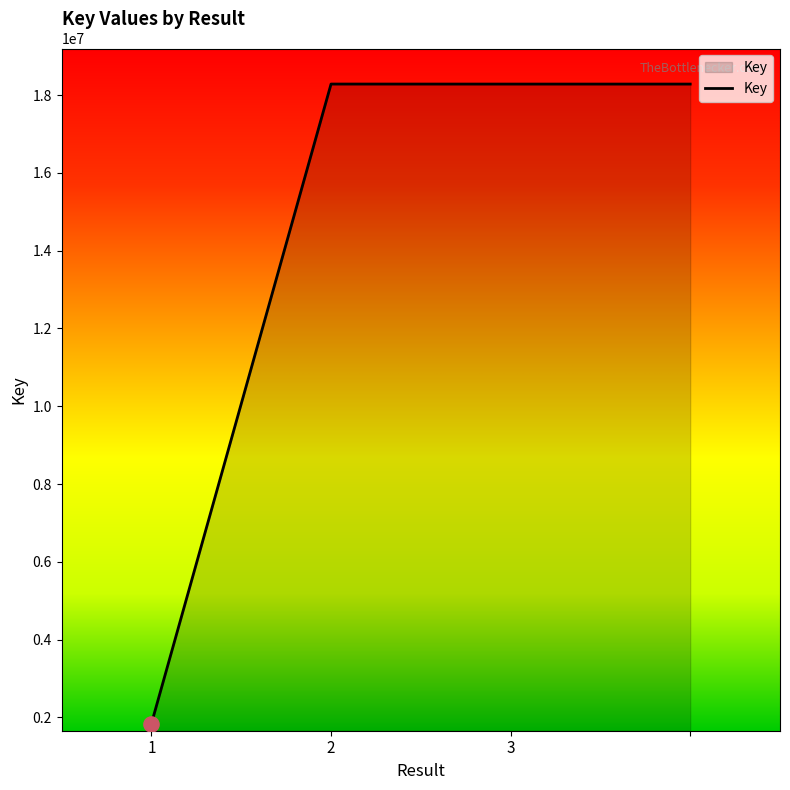

What is the smallest value displayed?

1840831